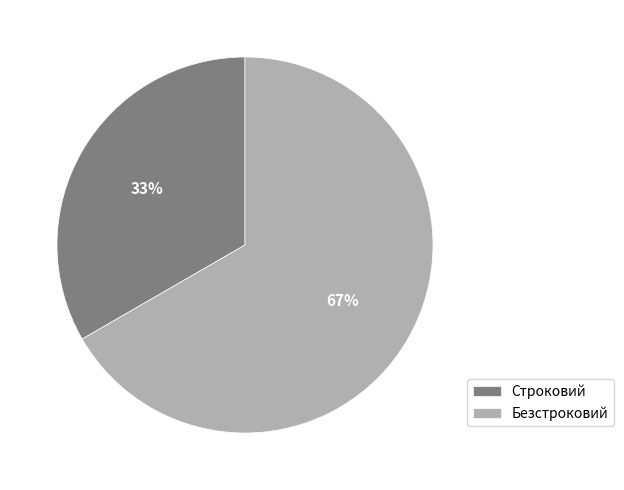

What is the largest slice in the pie chart?

Безстроковий